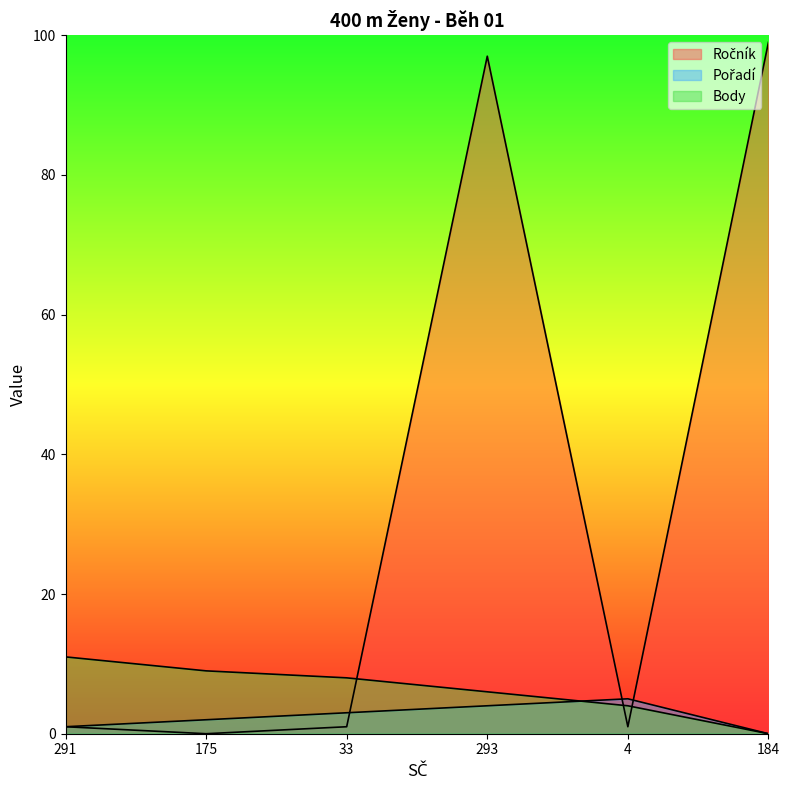

After their last crossing, which series has the higher values: Pořadí or Body?

Pořadí